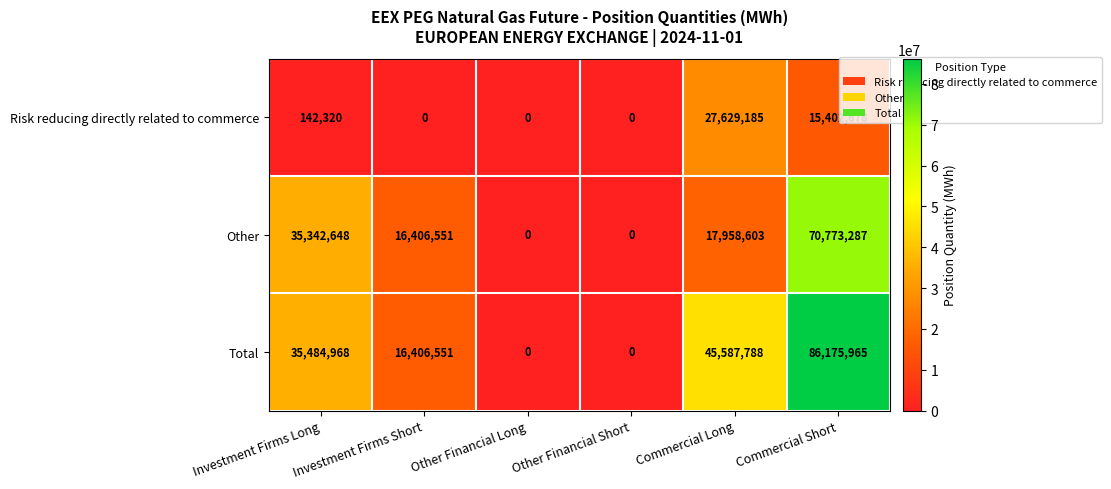

The Other series shows 0 at Other Financial Long. True or false?

True